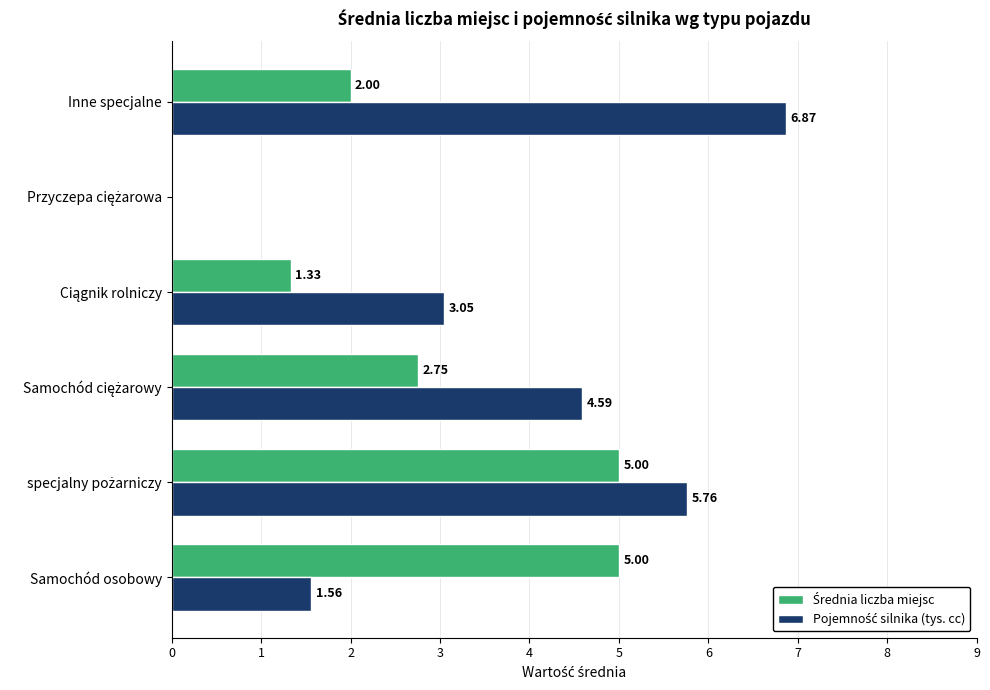

How many data points does each series have?

6